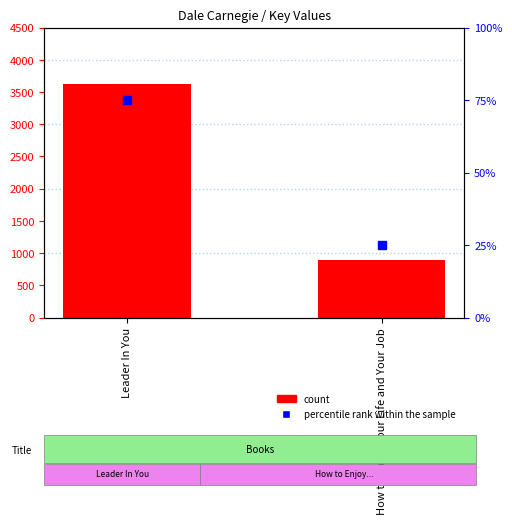

Between How to Enjoy Your Life and Your Job and Leader In You, which is larger?

Leader In You